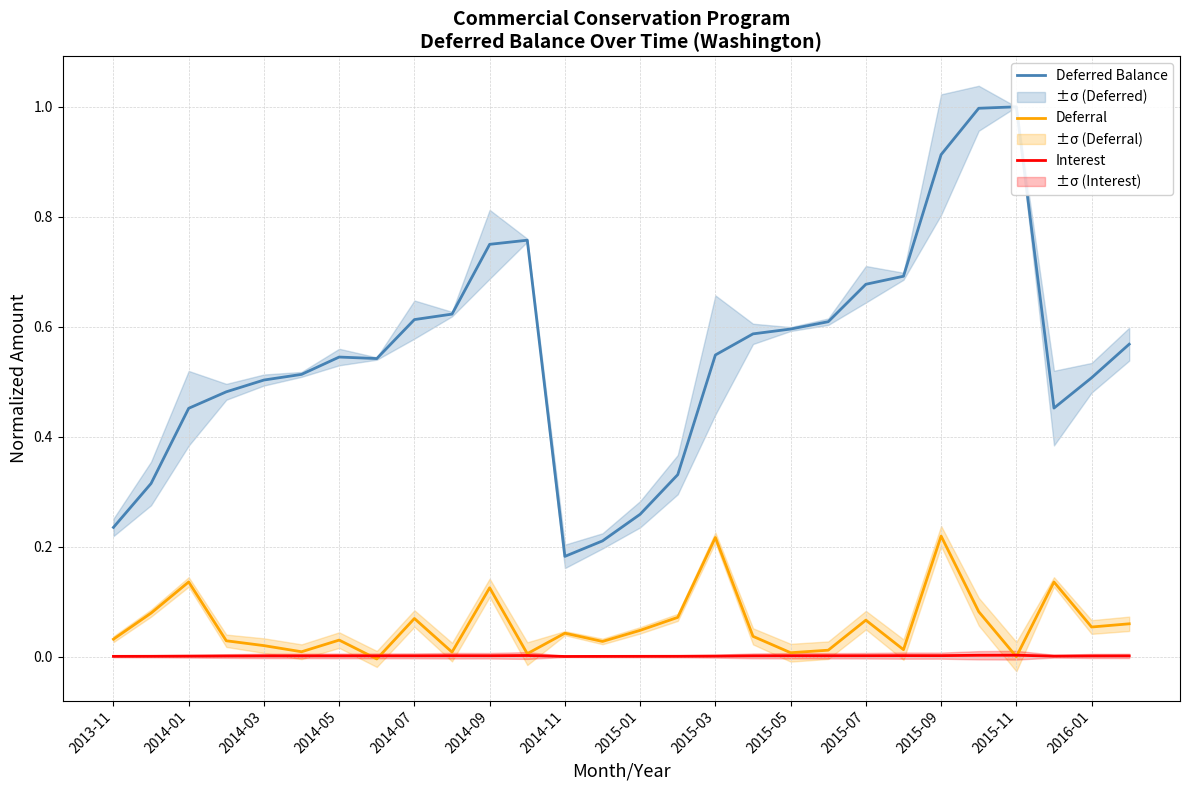

What is the average value of the Deferred Balance series?

0.6